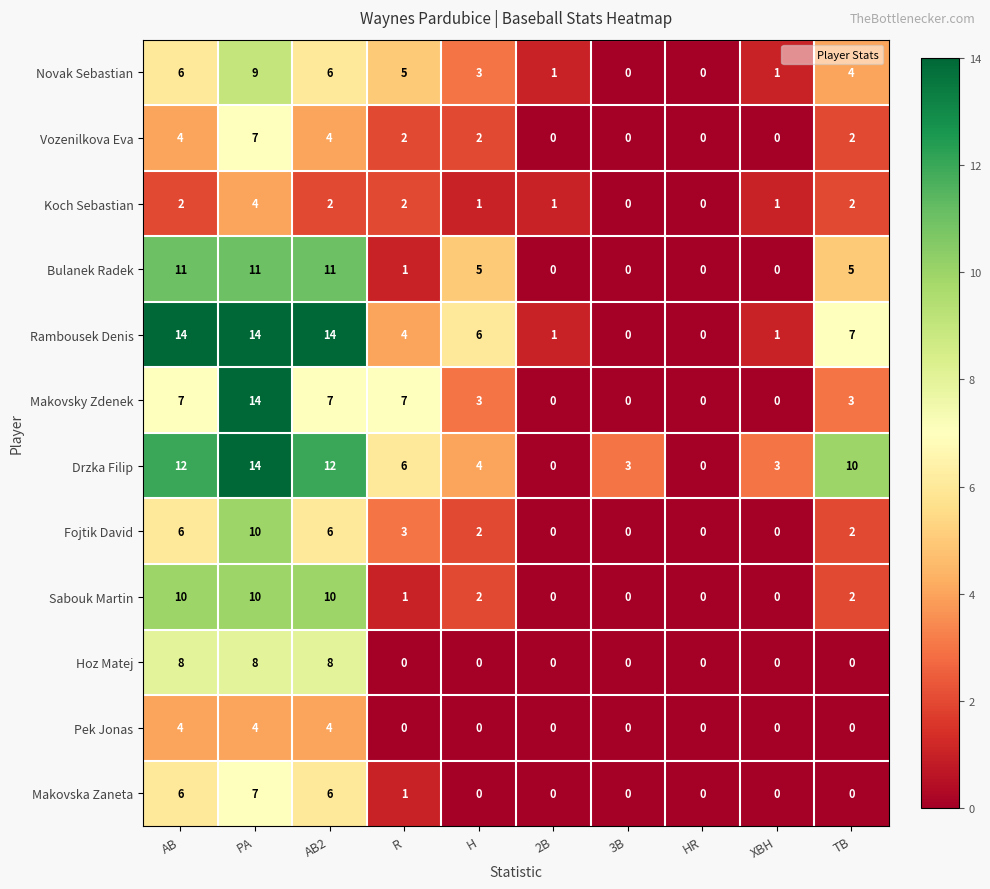

What value does the Makovska Zaneta series have at PA?

7